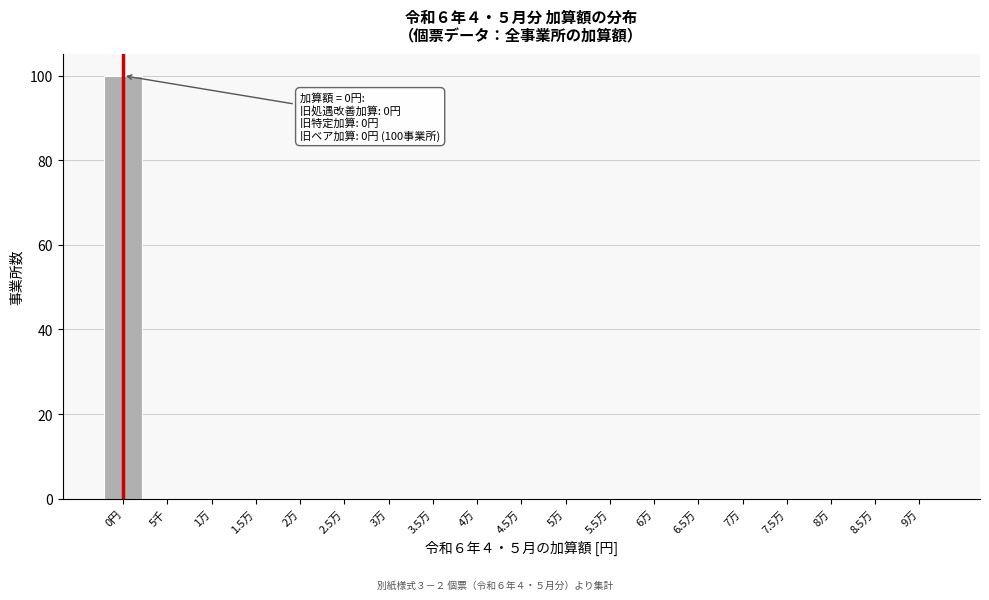

Reading left to right, extract all data points from this chart.

0円=100	5千=0	1万=0	1.5万=0	2万=0	2.5万=0	3万=0	3.5万=0	4万=0	4.5万=0	5万=0	5.5万=0	6万=0	6.5万=0	7万=0	7.5万=0	8万=0	8.5万=0	9万=0